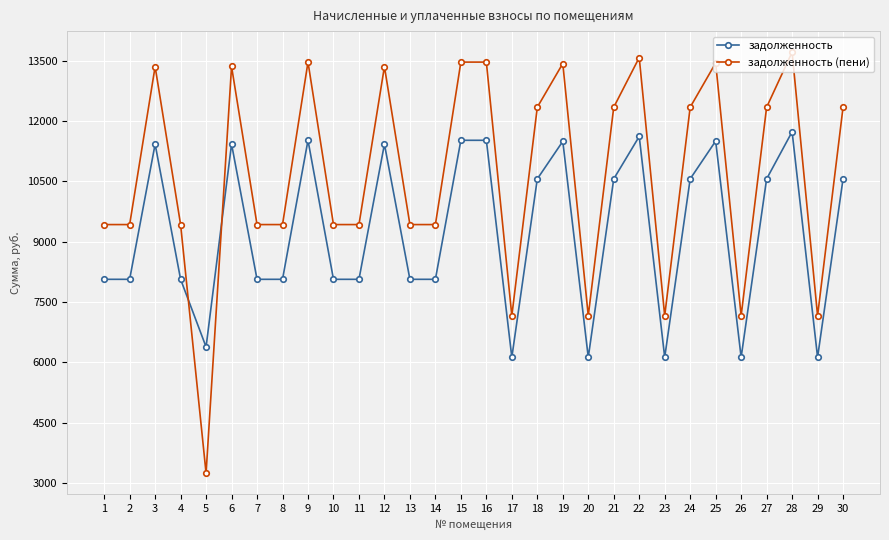

Which category has the highest value across all series?

28